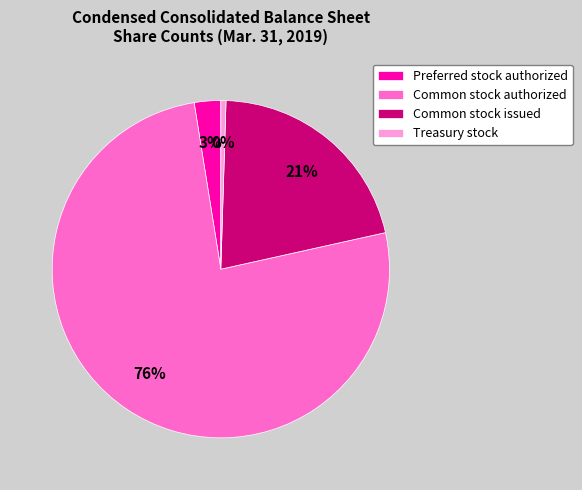

Is the sum of Preferred stock authorized and Common stock issued greater than half?

No